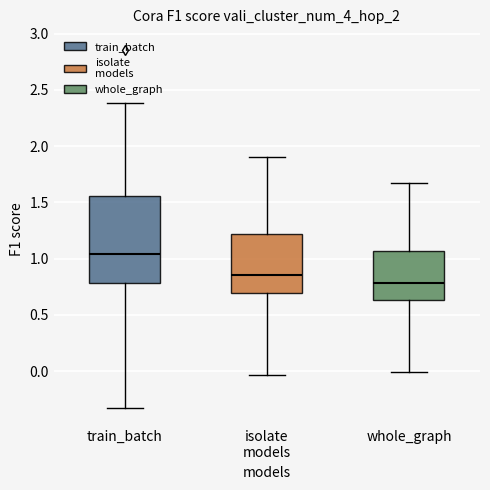

Where does the lower whisker of the box for isolate models end on the y-axis? The values are not printed on the chart, so give them approximately, as read against the axis.

-0.05